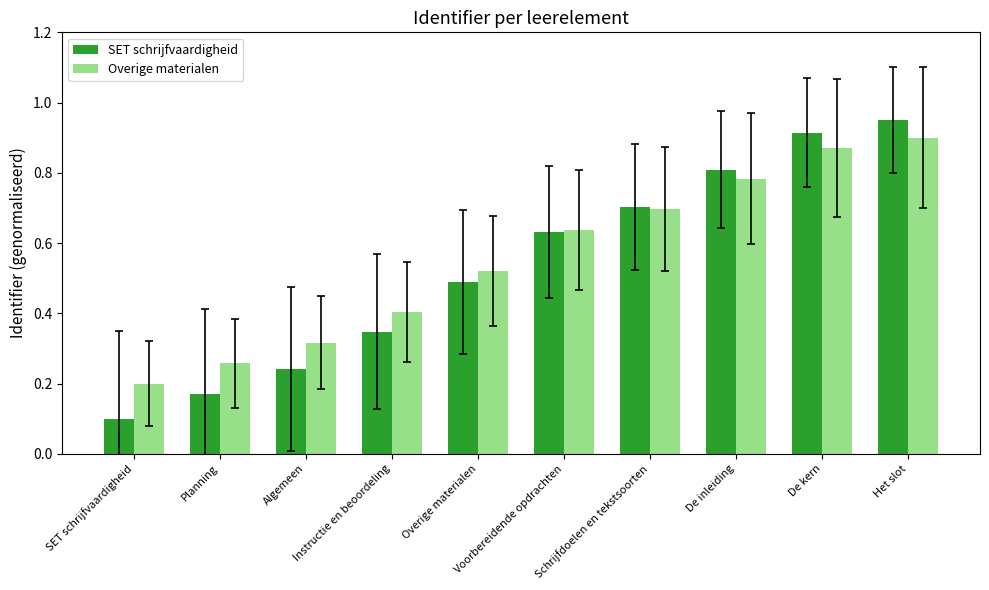

What are all the series names shown in the legend?

SET schrijfvaardigheid, Overige materialen